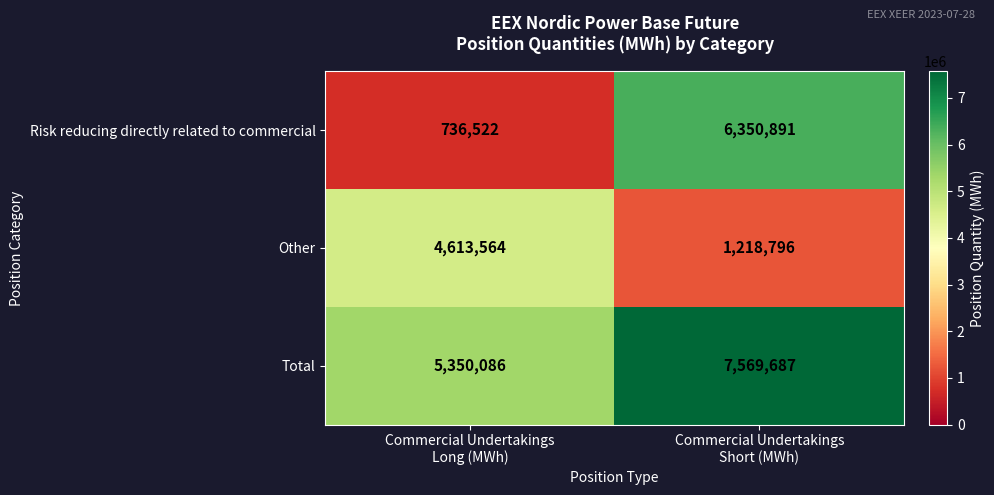

What is the difference between the highest and lowest values at Commercial Undertakings
Long (MWh)?

4613564